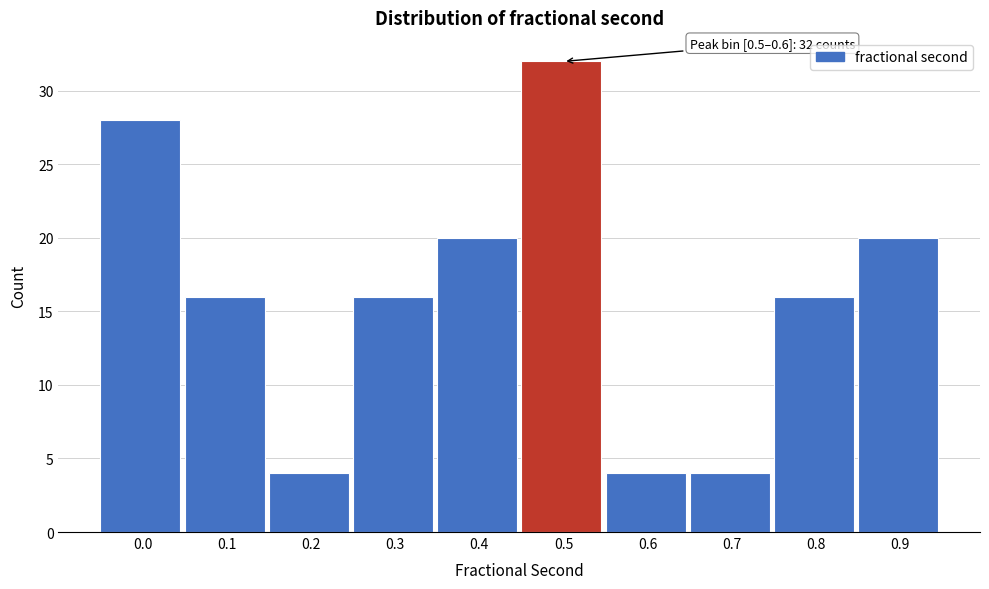

Reading left to right, extract all data points from this chart.

28	16	4	16	20	32	4	4	16	20